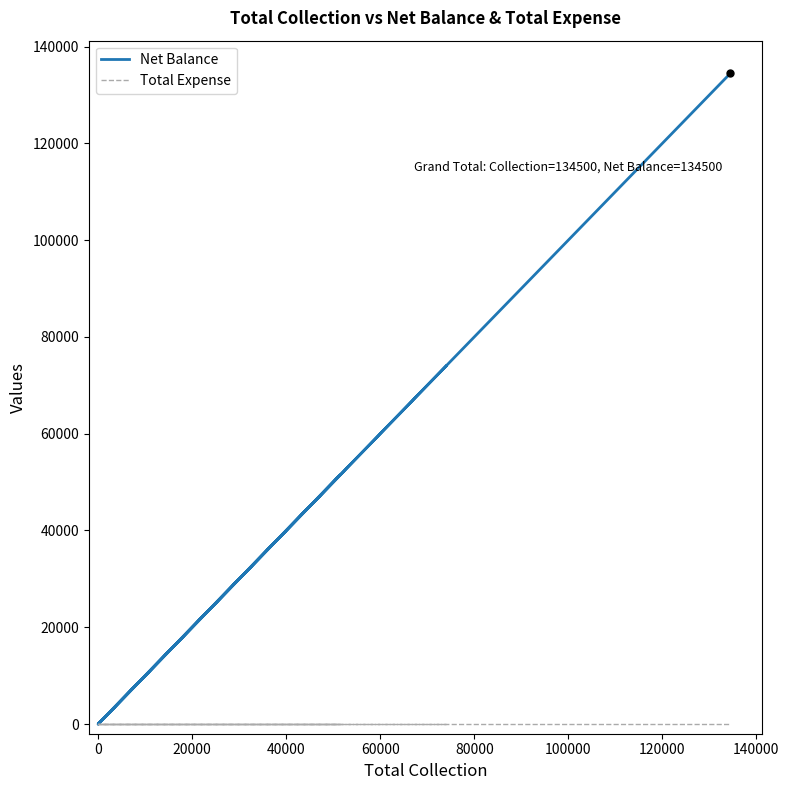

At how many categories does at least one series exceed 129565?

1